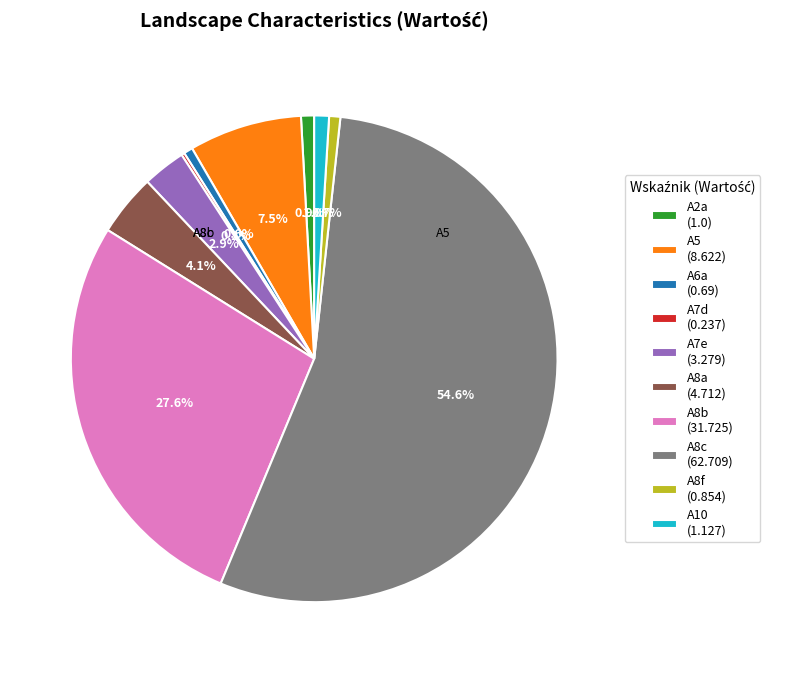

Is there a majority slice in this chart?

Yes